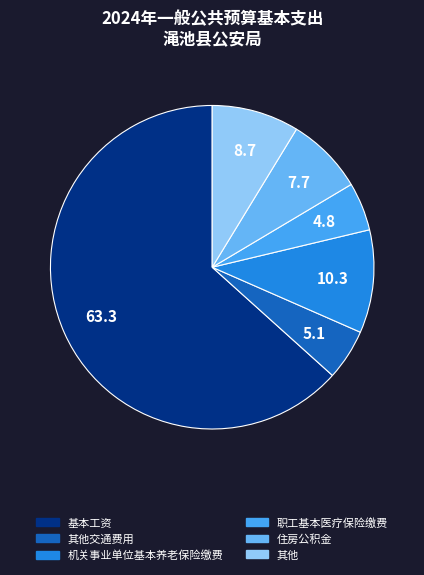

Which slice is the largest?

基本工资